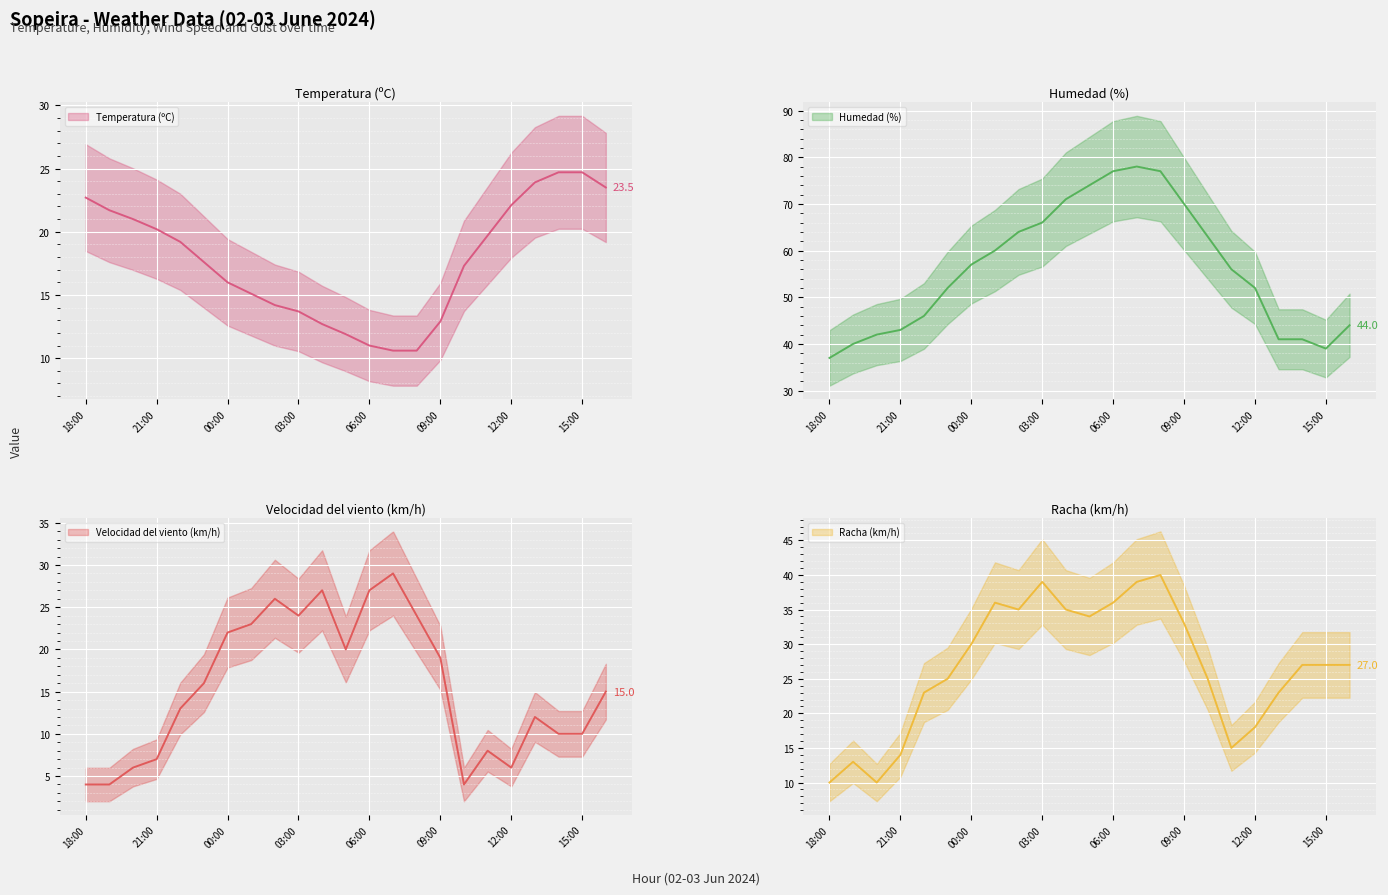

What is the spread (max minus min) of values at 01:00?

44.9